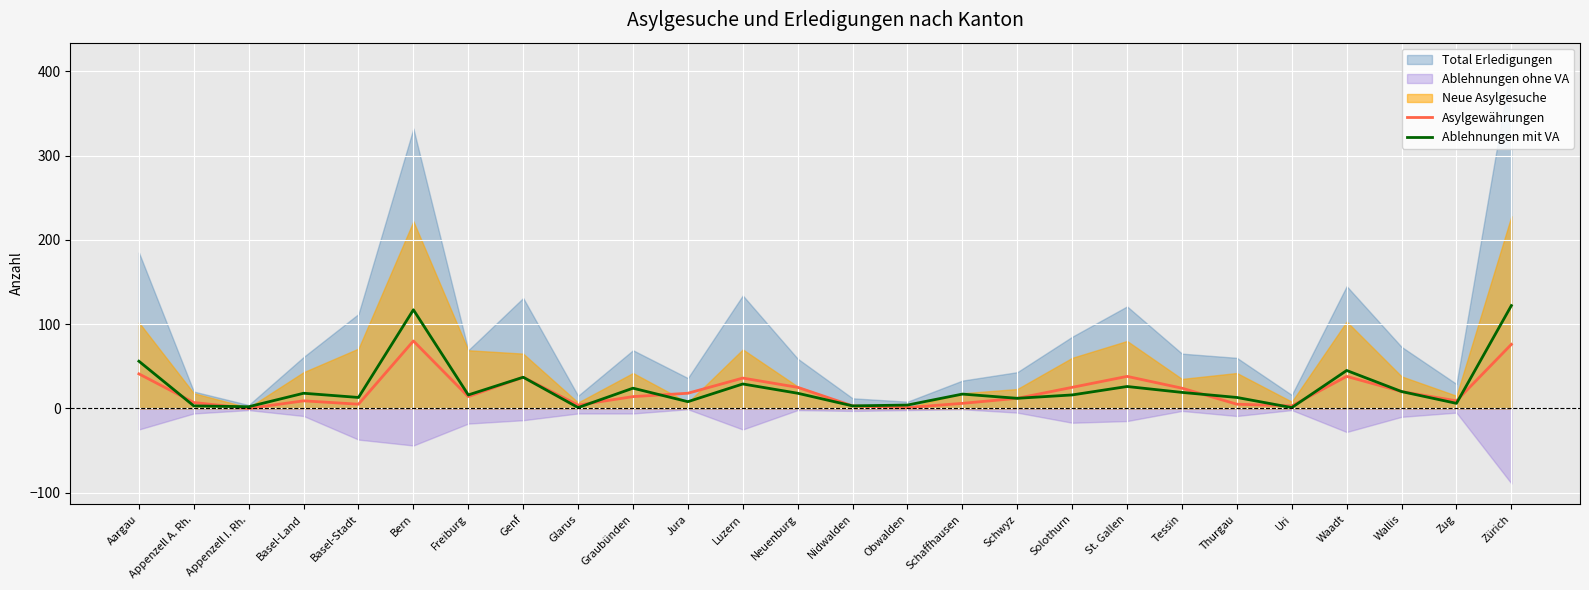

What is the label of the 12th point from the right?

Obwalden